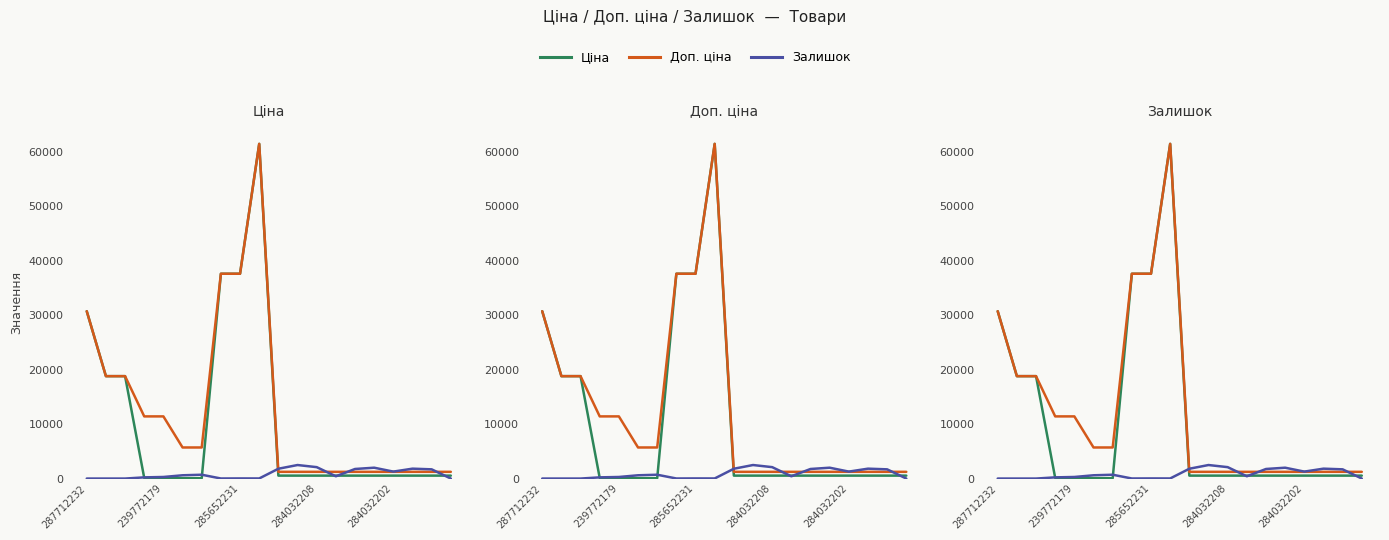

Which series changed the most between 8 and 10?

Ціна